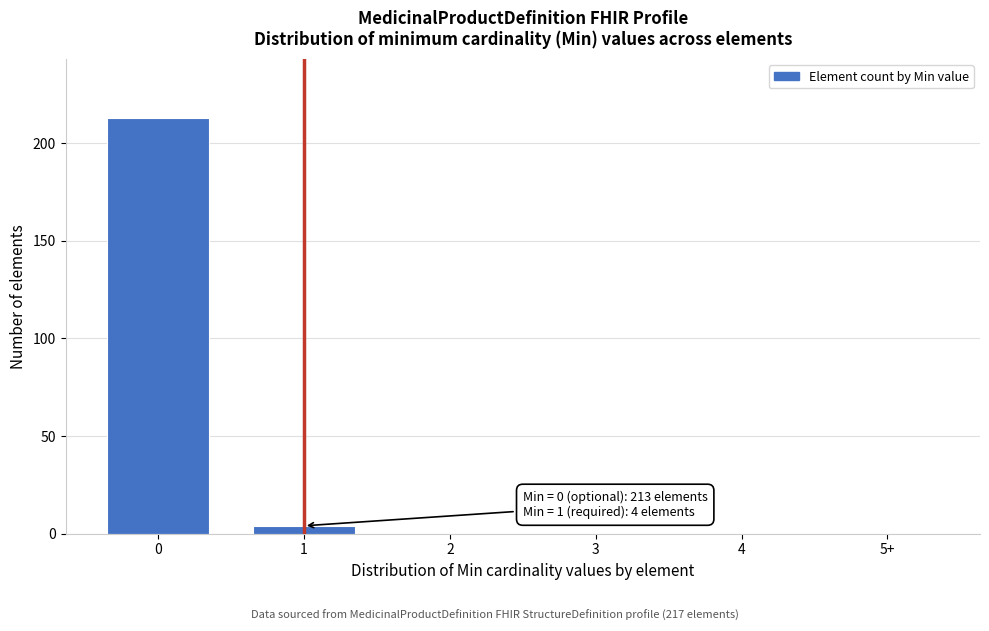

Reading left to right, what are all the values shown in this chart?

0=213	1=4	2=0	3=0	4=0	5+=0